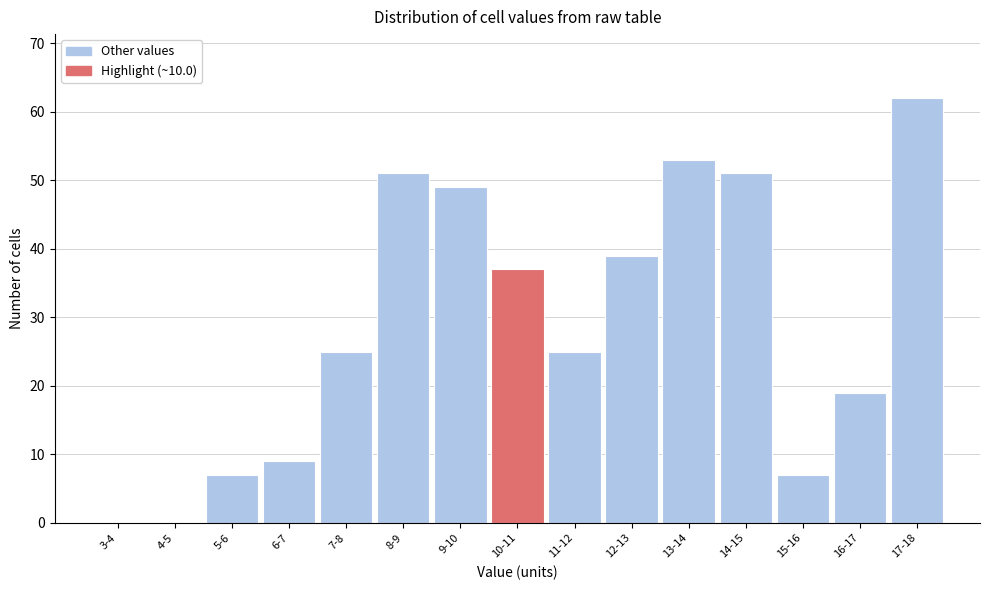

Reading right to left, transcribe all the data shown in this chart.

17-18=62	16-17=19	15-16=7	14-15=51	13-14=53	12-13=39	11-12=25	10-11=37	9-10=49	8-9=51	7-8=25	6-7=9	5-6=7	4-5=0	3-4=0